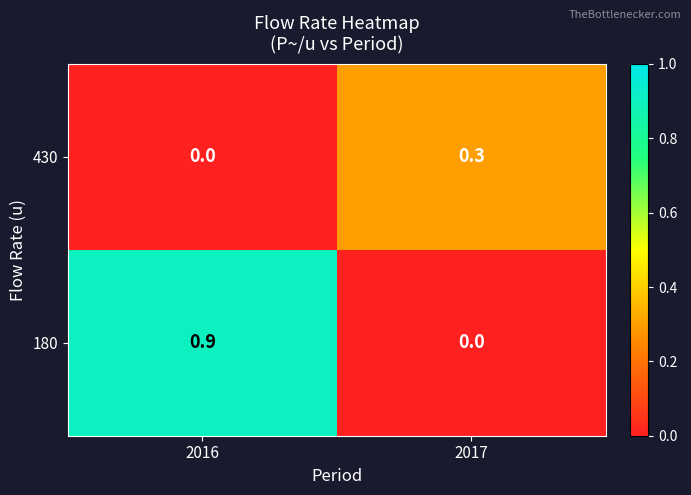

How many values in 430 are above zero?

1